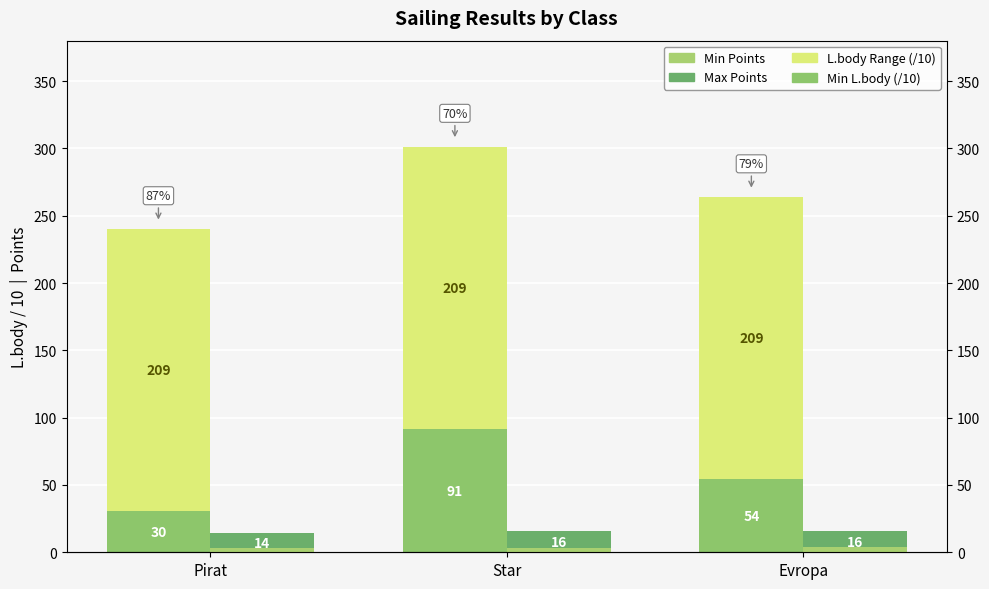

Reading right to left, what are all the values shown in this chart?

Min L.body (/10): 54.1	91.5	30.3
L.body Range (/10): 209.6	209.7	209.7
Max Points: 16.0	16.0	14.0
Min Points: 4.0	3.0	3.0